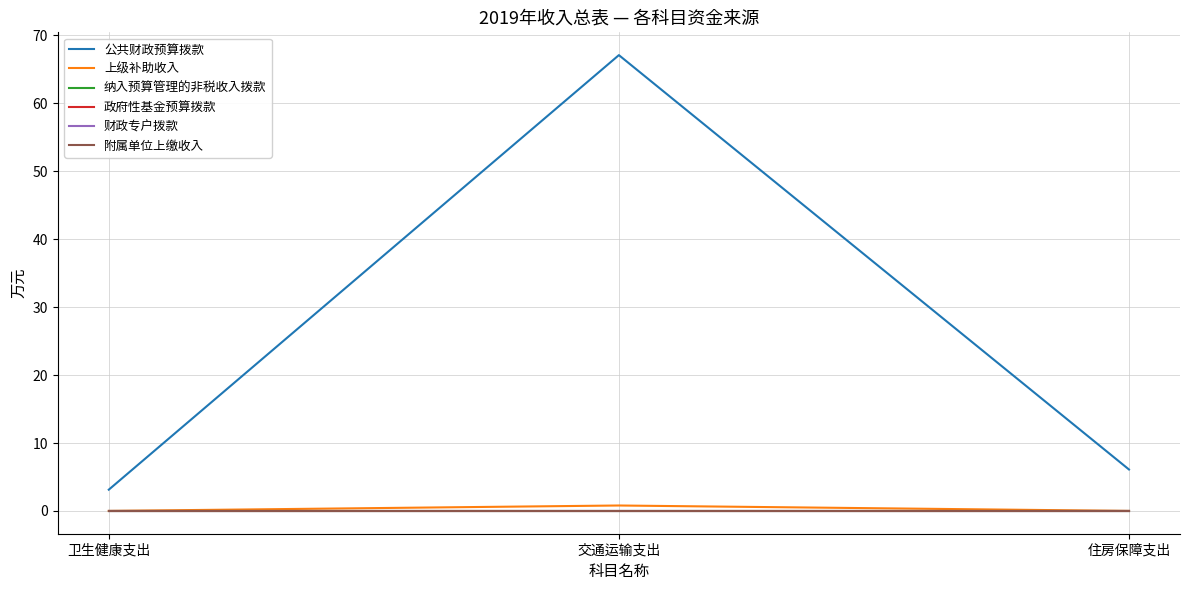

What is the highest value of the 公共财政预算拨款 series?

67.1